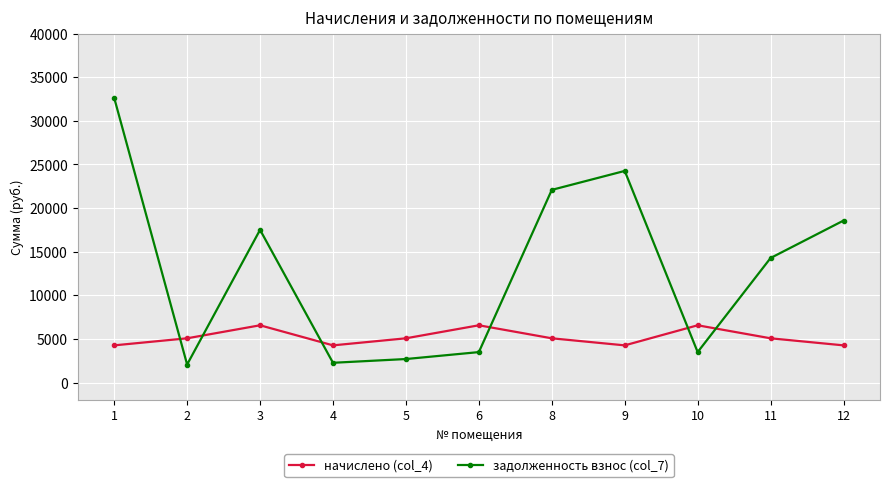

What is the spread (max minus min) of values at 3?

10934.8